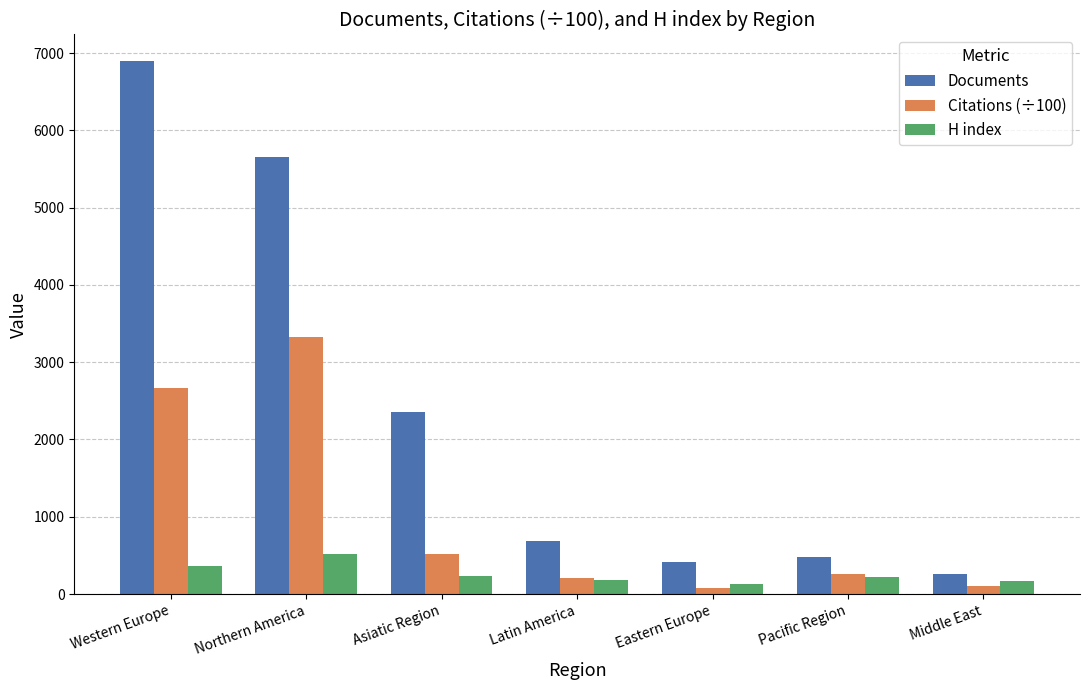

What is the lowest value of the H index series?

135.0